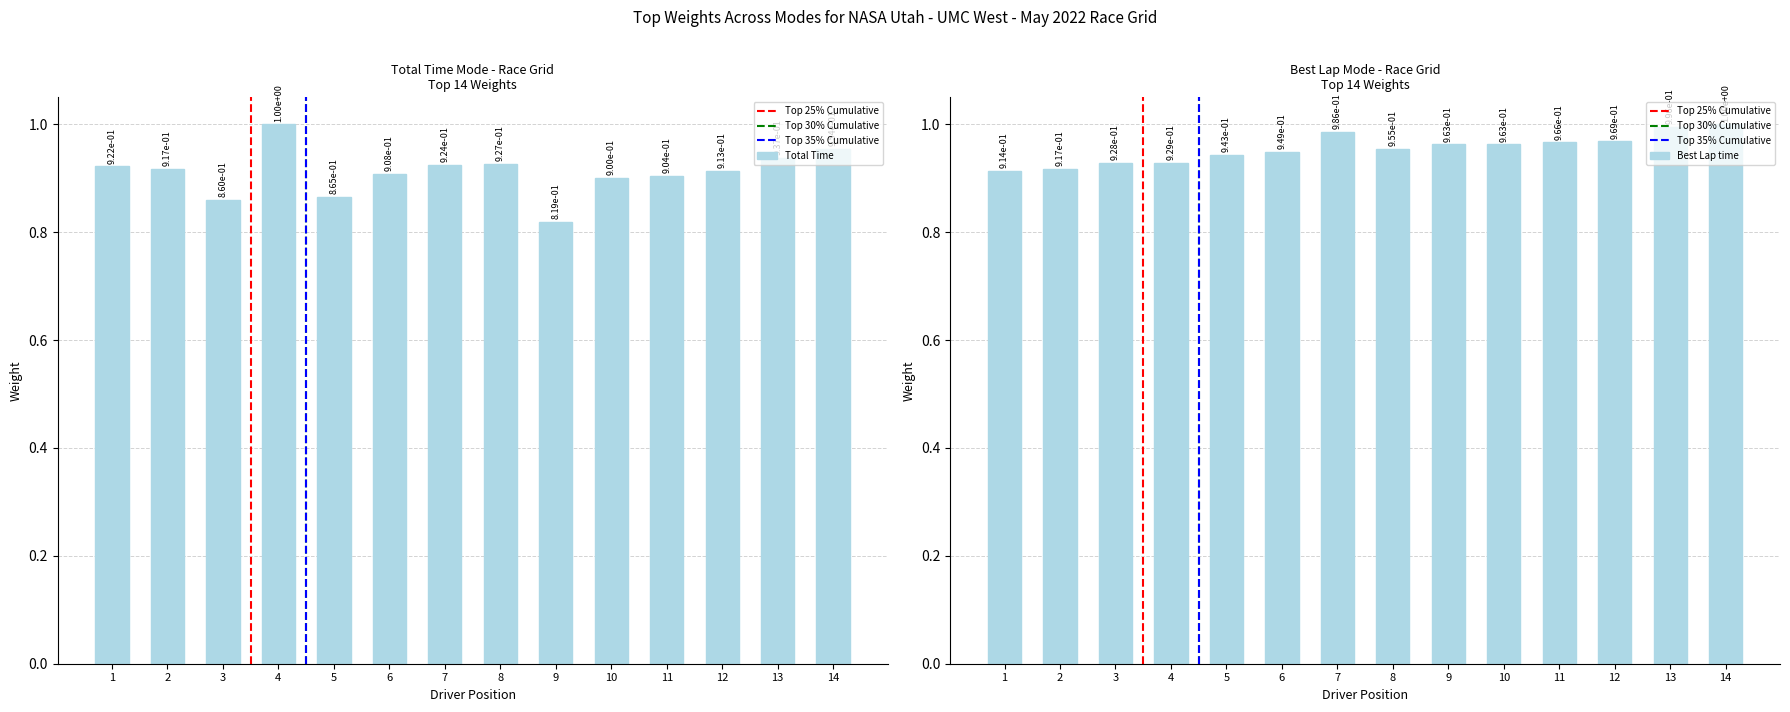

What are all the series names shown in the legend?

Total Time, Best Lap time